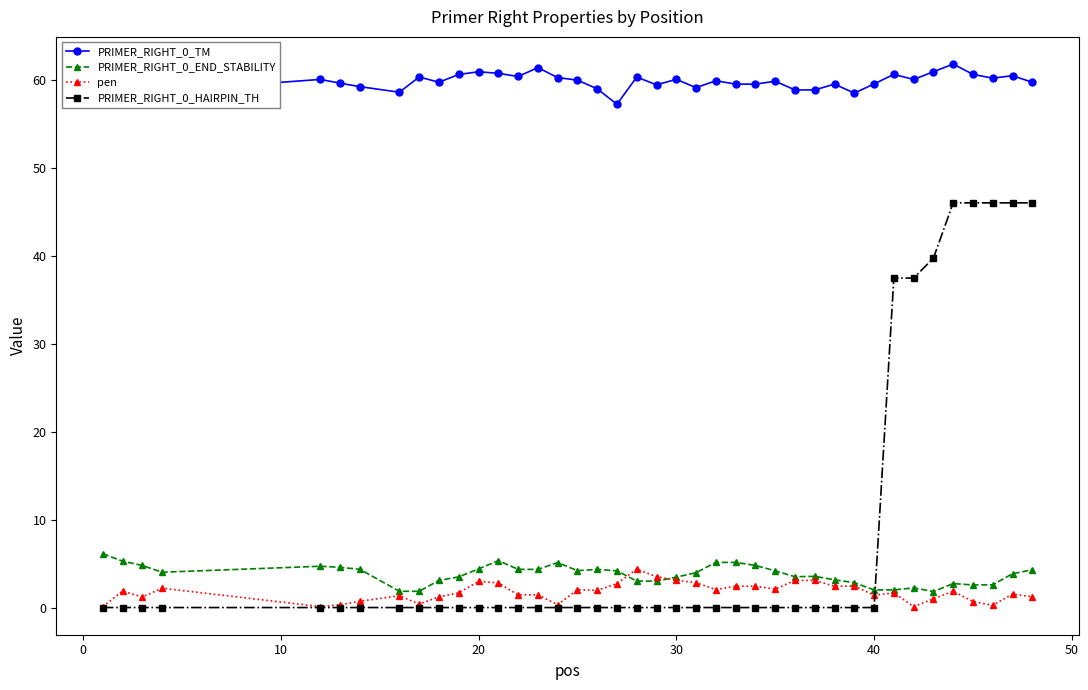

At how many categories does at least one series exceed 15?

40